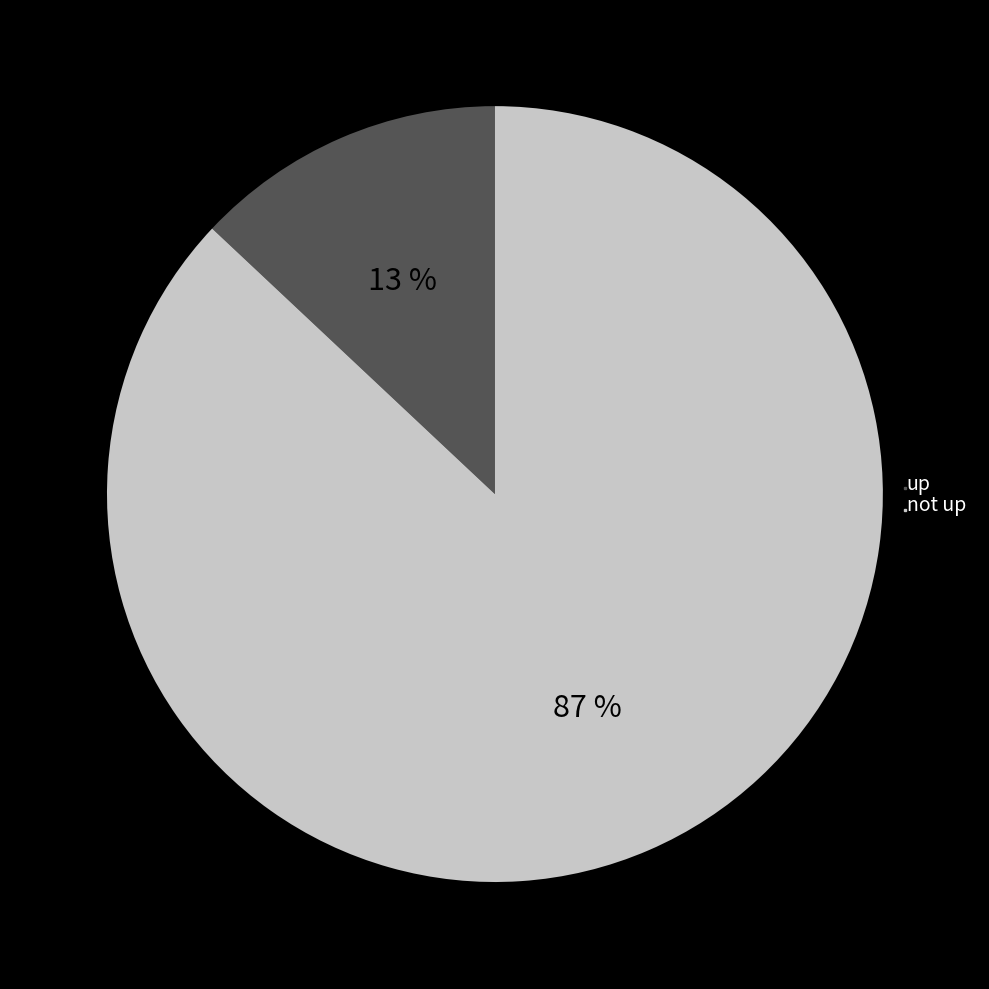

Is the sum of up and not up greater than half?

Yes